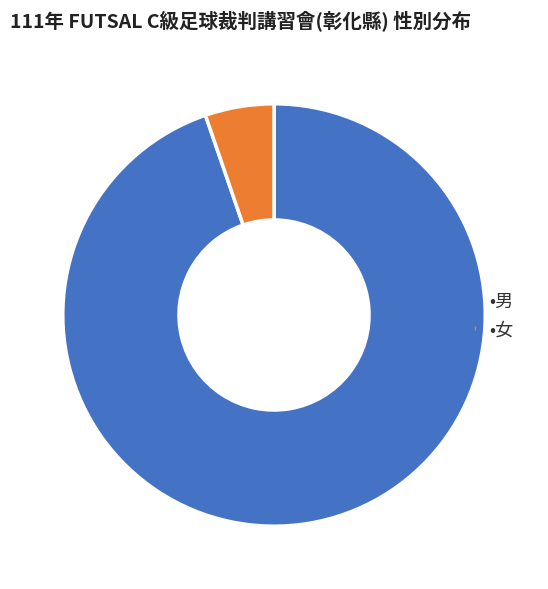

Is there any slice that represents more than half of the pie?

Yes